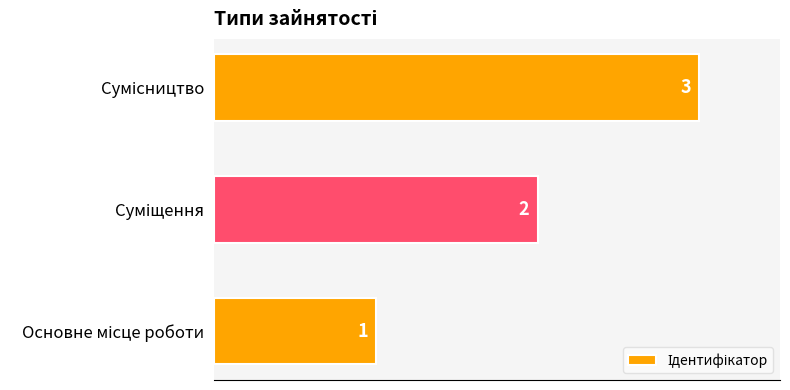

What is the sum of all values?

6